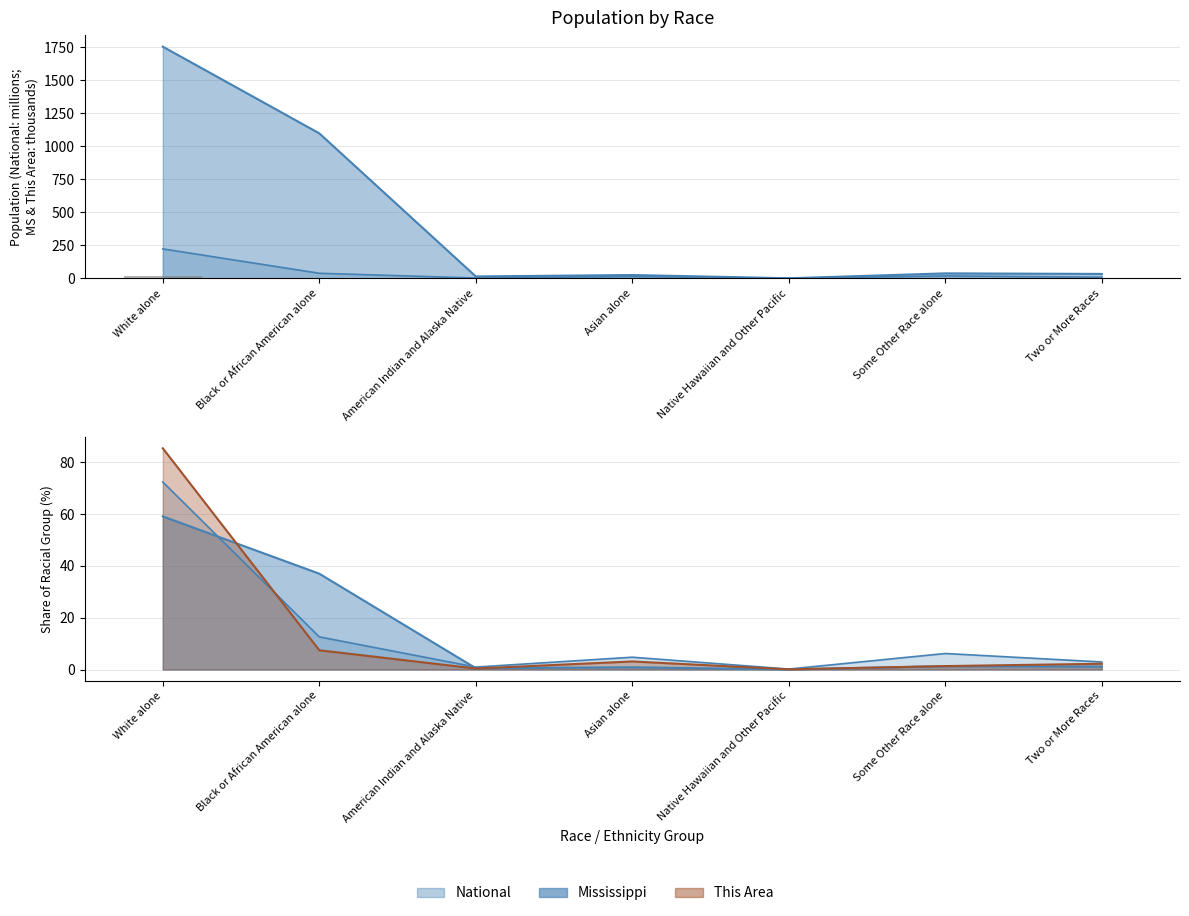

Rank the categories by value from lowest to highest.

Native Hawaiian and Other Pacific, American Indian and Alaska Native, Some Other Race alone, Two or More Races, Asian alone, Black or African American alone, White alone